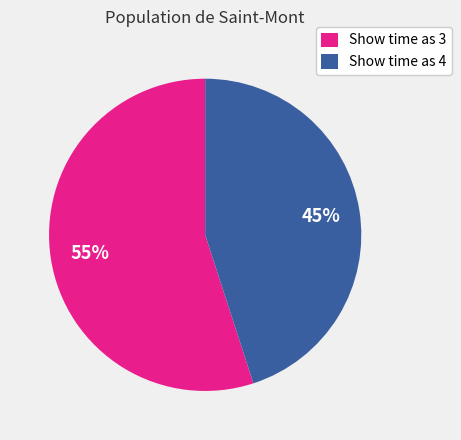

How many slices are in this pie chart?

2